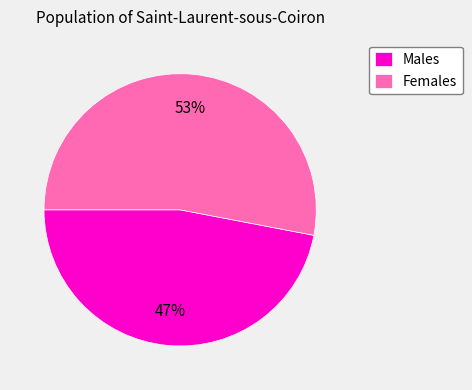

Which category has the smallest portion of the pie?

Males